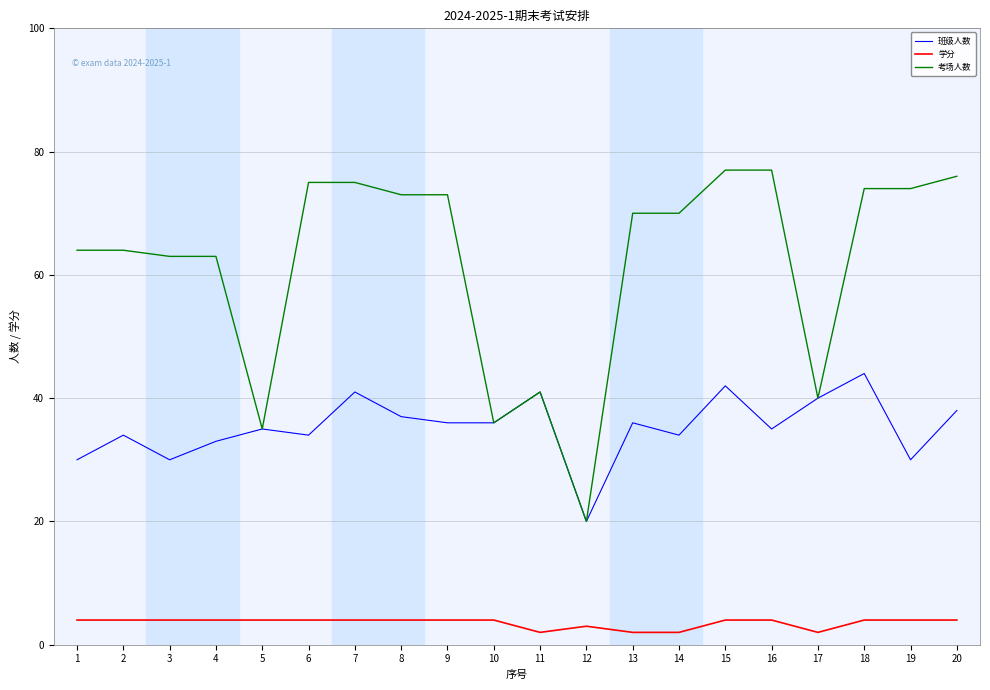

Rank the series by their average value, from lowest to highest.

学分, 班级人数, 考场人数